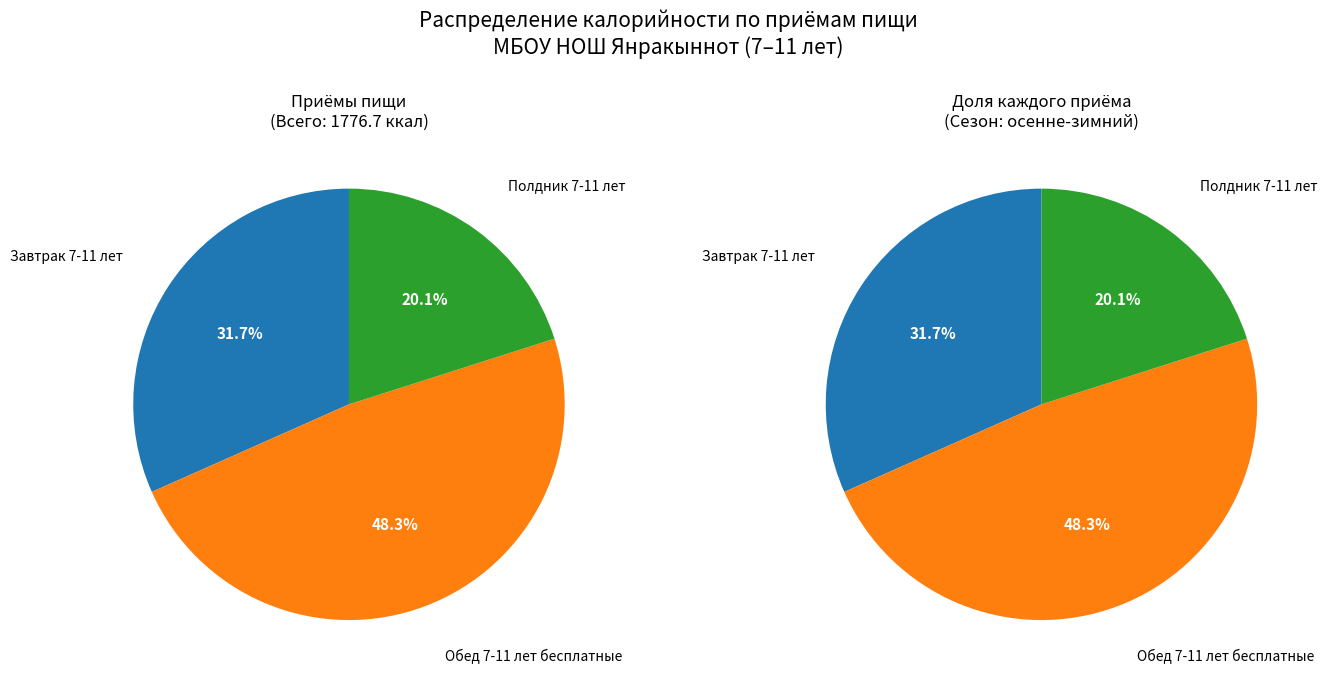

What is the ratio of the value at Обед 7-11 лет бесплатные to the value at Полдник 7-11 лет?

2.4